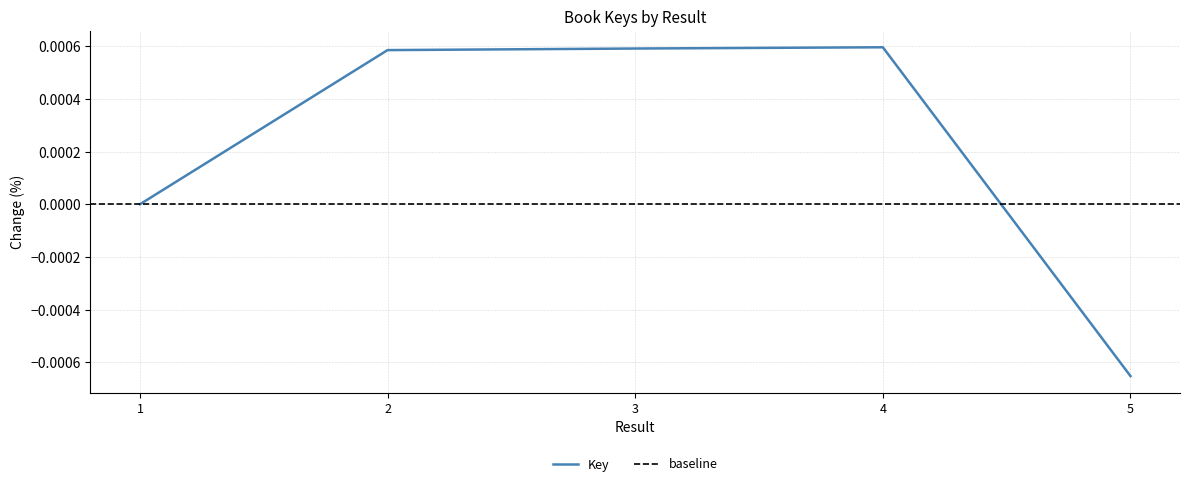

How many data points does each series have?

5